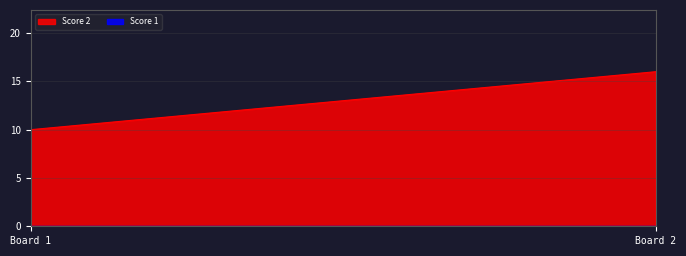

List the labels in order of Score 1 value, largest first.

1, 2